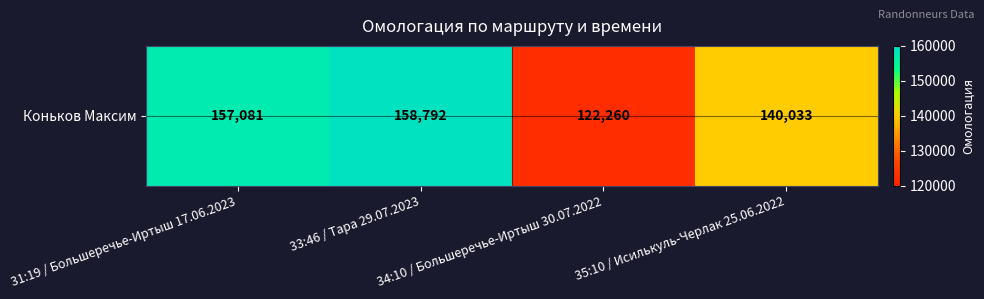

List the labels in order of value, smallest first.

34:10 / Большеречье-Иртыш 30.07.2022, 35:10 / Исилькуль-Черлак 25.06.2022, 31:19 / Большеречье-Иртыш 17.06.2023, 33:46 / Тара 29.07.2023